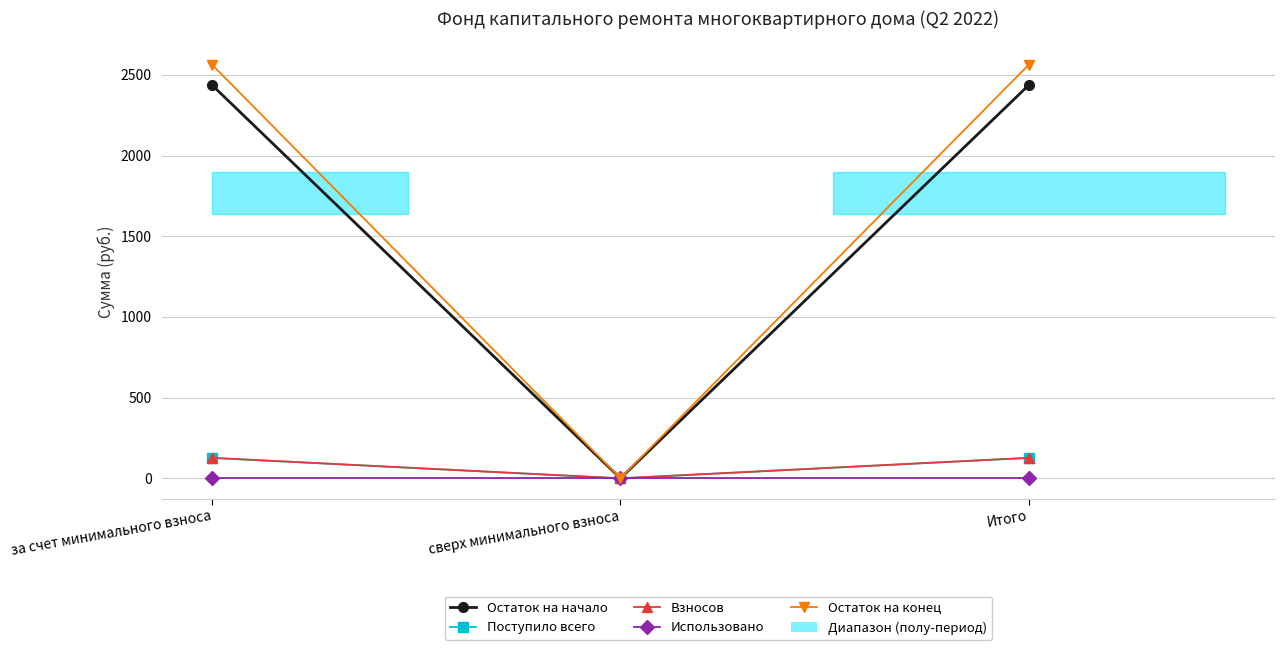

What is the label of the 2nd point from the left?

сверх минимального взноса